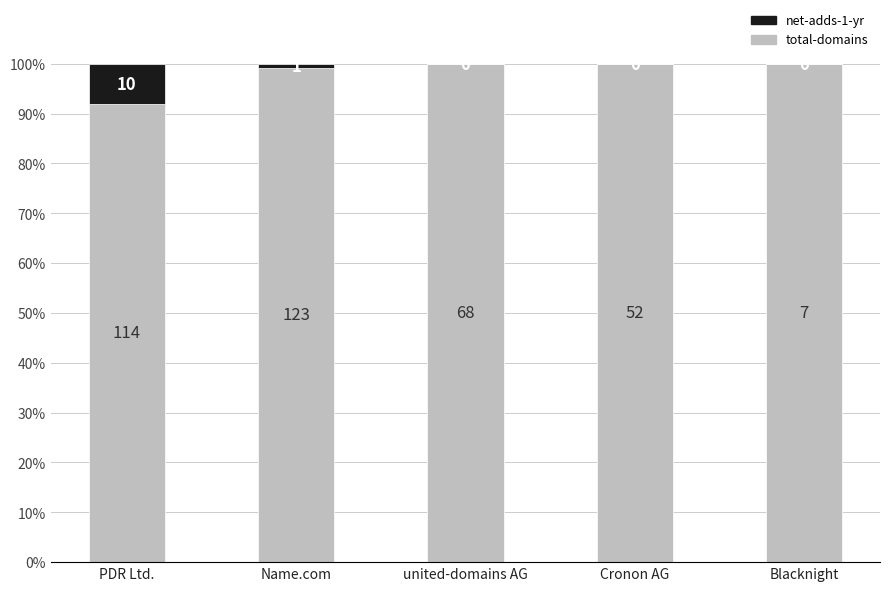

Rank the series at Name.com from lowest to highest value.

net-adds-1-yr, total-domains